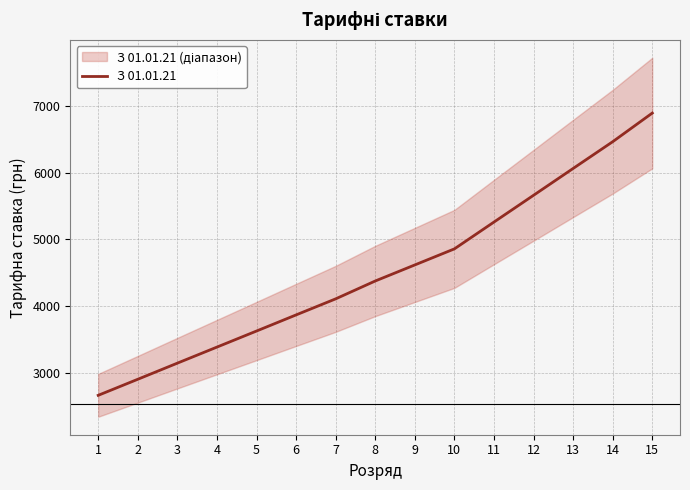

Approximately how many times larger is the value at 7 compared to 4?

1.2